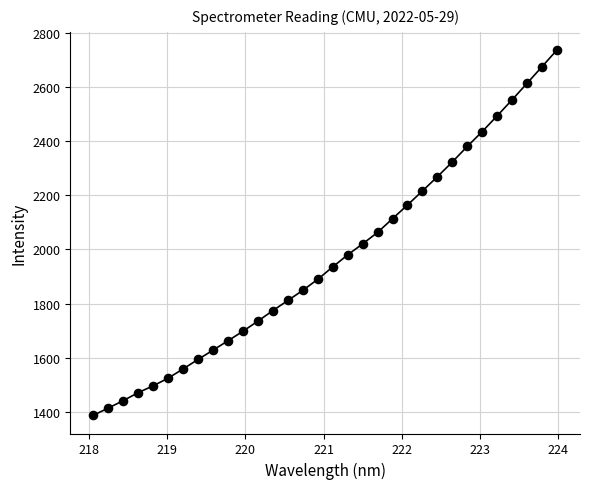

What is the range of X values (max minus min)?

5.9